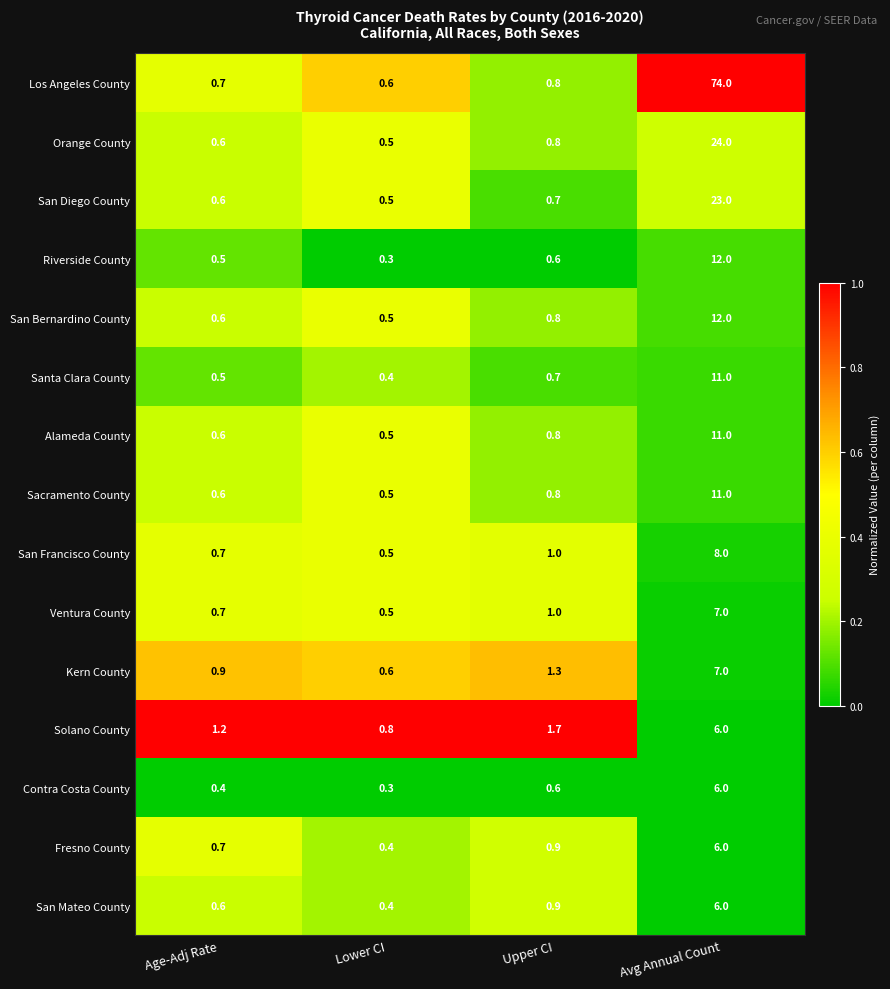

Which series has the largest total across all categories?

Los Angeles County